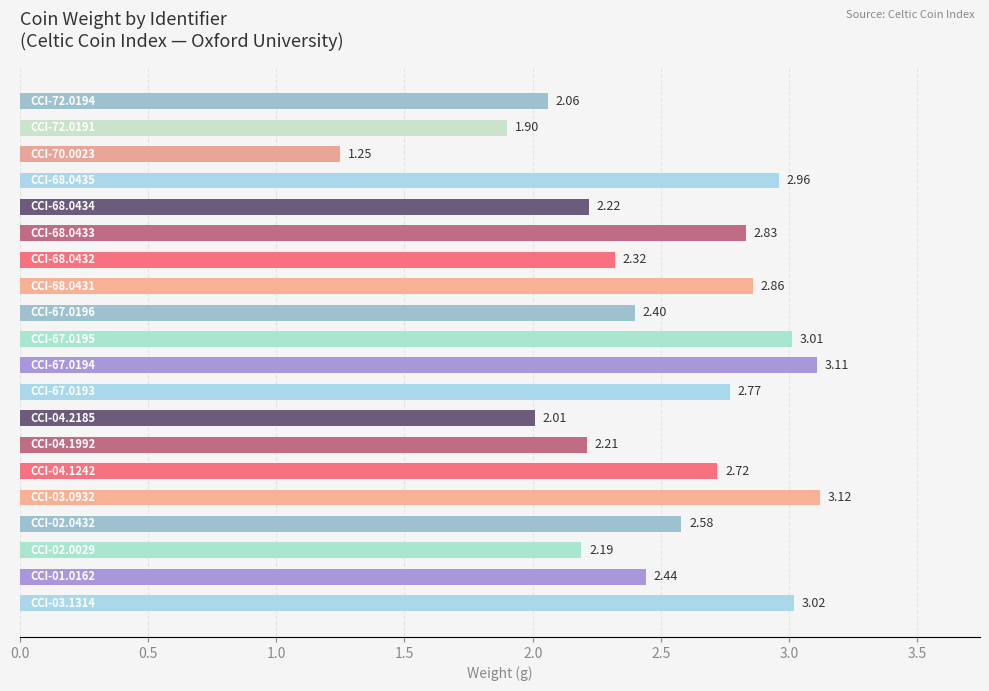

What is the sum of all values?

50.0